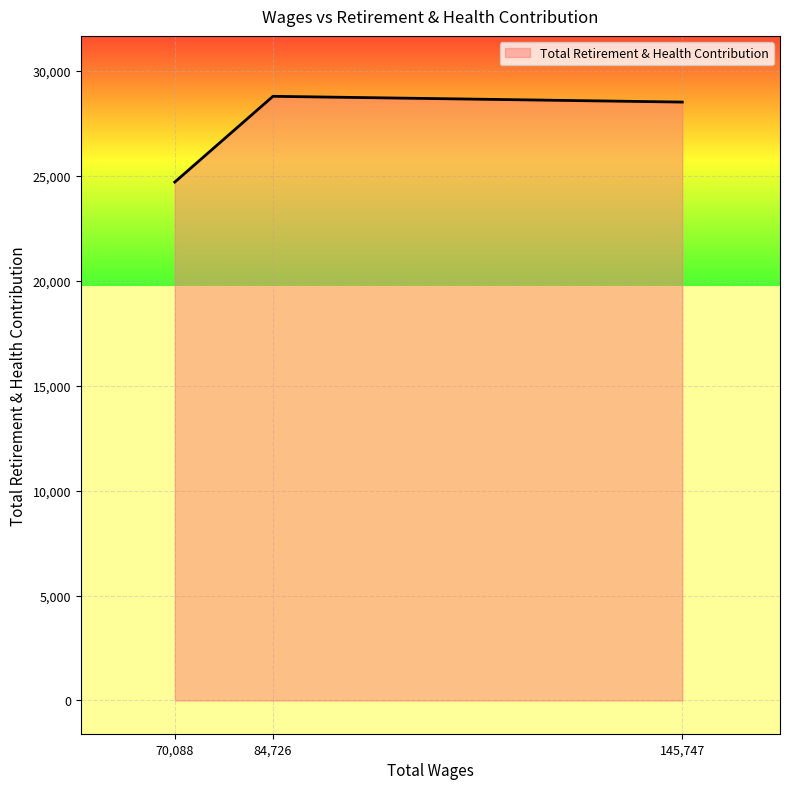

What is the sum of all values?

82037